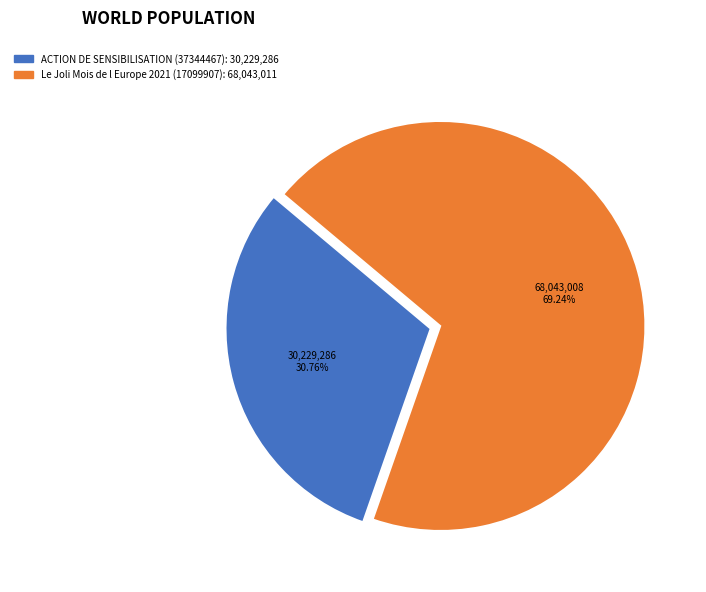

Does ACTION DE SENSIBILISATION (37344467) represent more than half of the total?

No